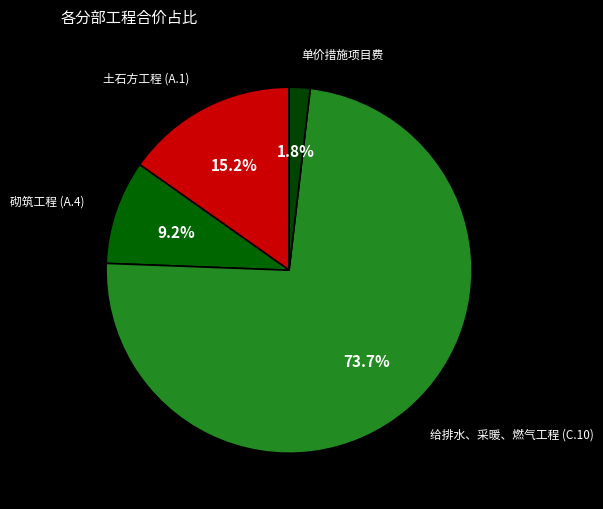

How many segments does this pie chart have?

4